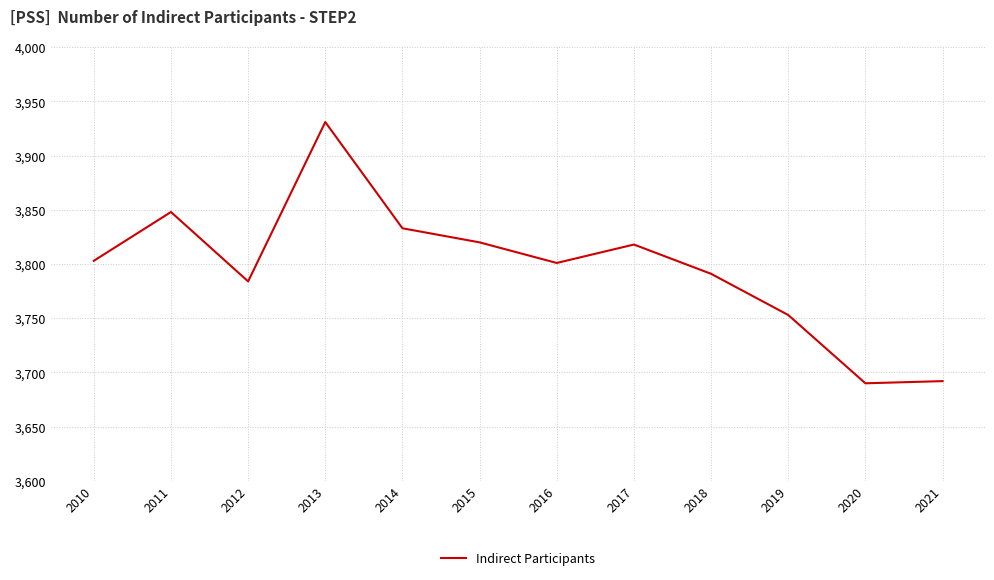

True or false: there are more than 2 points higher than both neighbors.

True